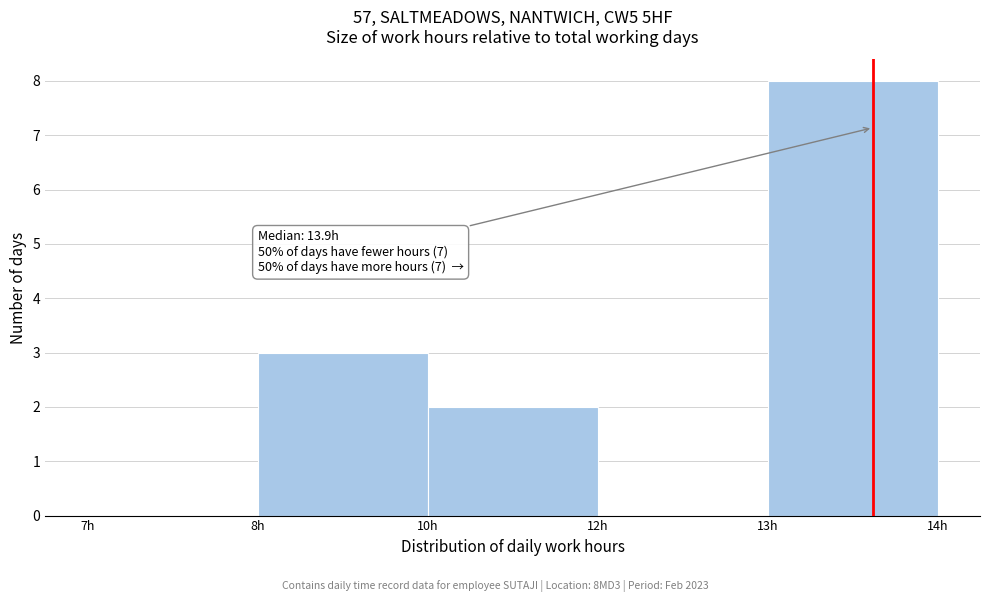

Reading right to left, extract all data points from this chart.

13h=8	12h=0	10h=2	8h=3	7h=0